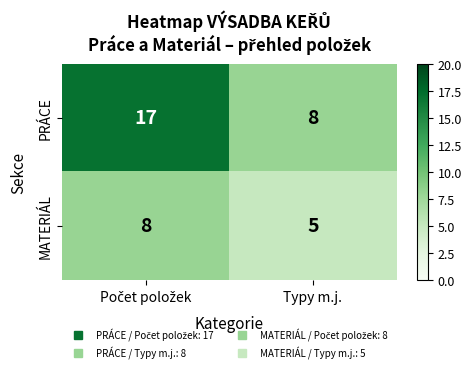

List the series in order of their overall mean, highest first.

PRÁCE, MATERIÁL